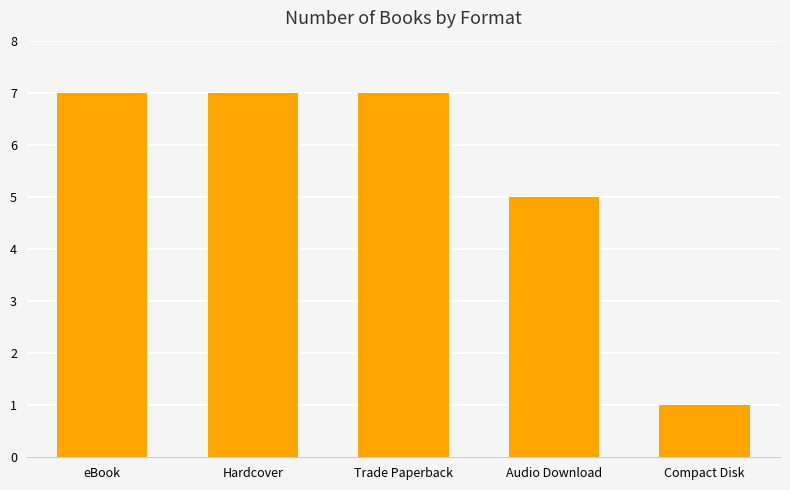

At which category does the chart reach its minimum across all series?

Compact Disk